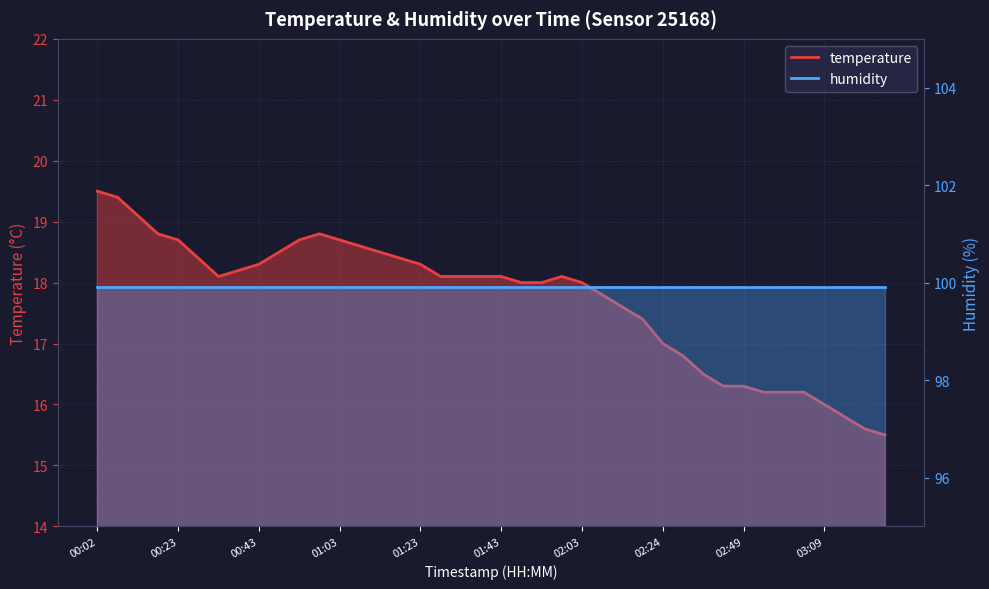

The value at 01:23 is 18.3. True or false?

True